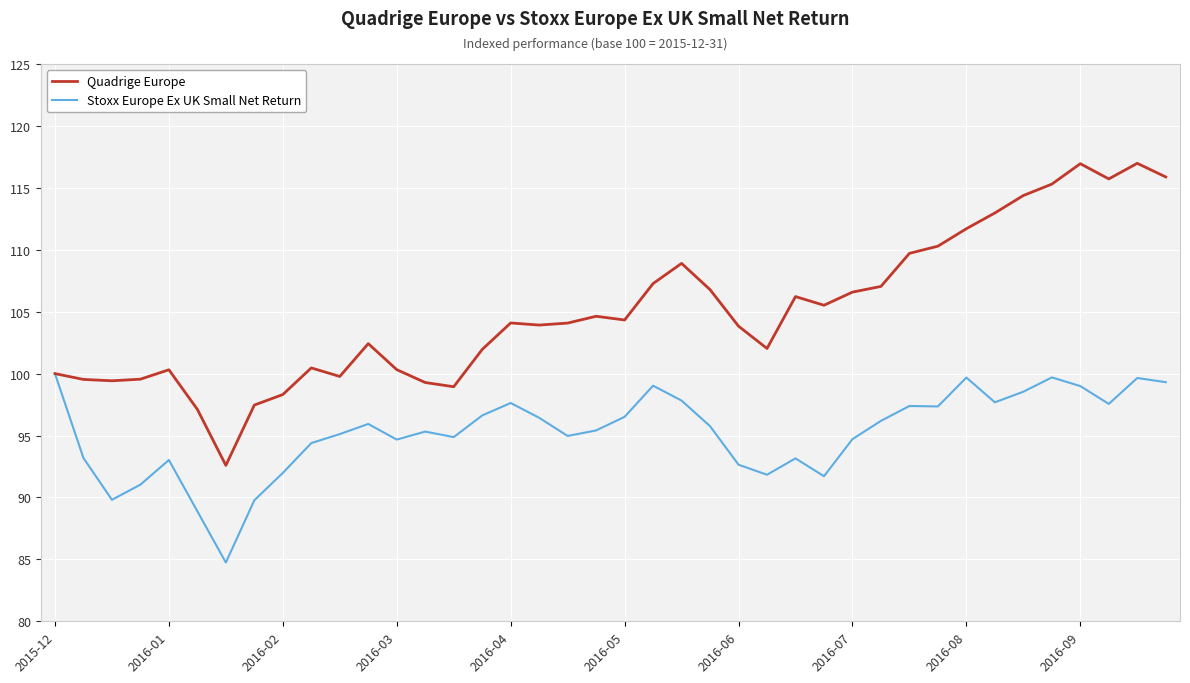

True or false: Stoxx Europe Ex UK Small Net Return has more than 2 interior local peaks.

True